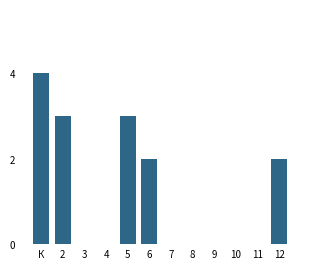

Reading right to left, what are all the values shown in this chart?

12=2	11=0	10=0	9=0	8=0	7=0	6=2	5=3	4=0	3=0	2=3	К=4